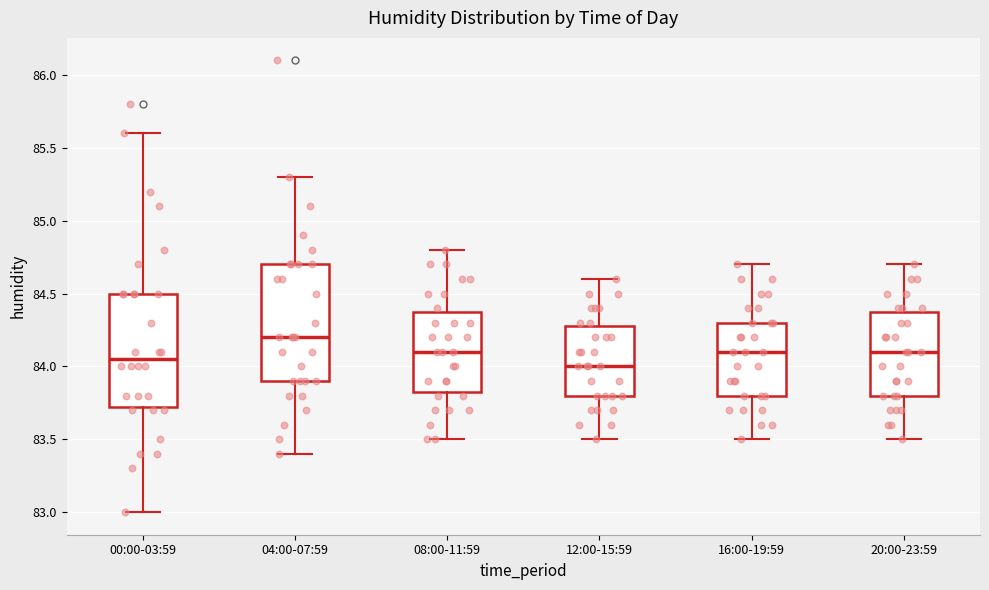

Where does the median line of the box for 12:00-15:59 sit on the y-axis? The values are not printed on the chart, so give them approximately, as read against the axis.

84.00